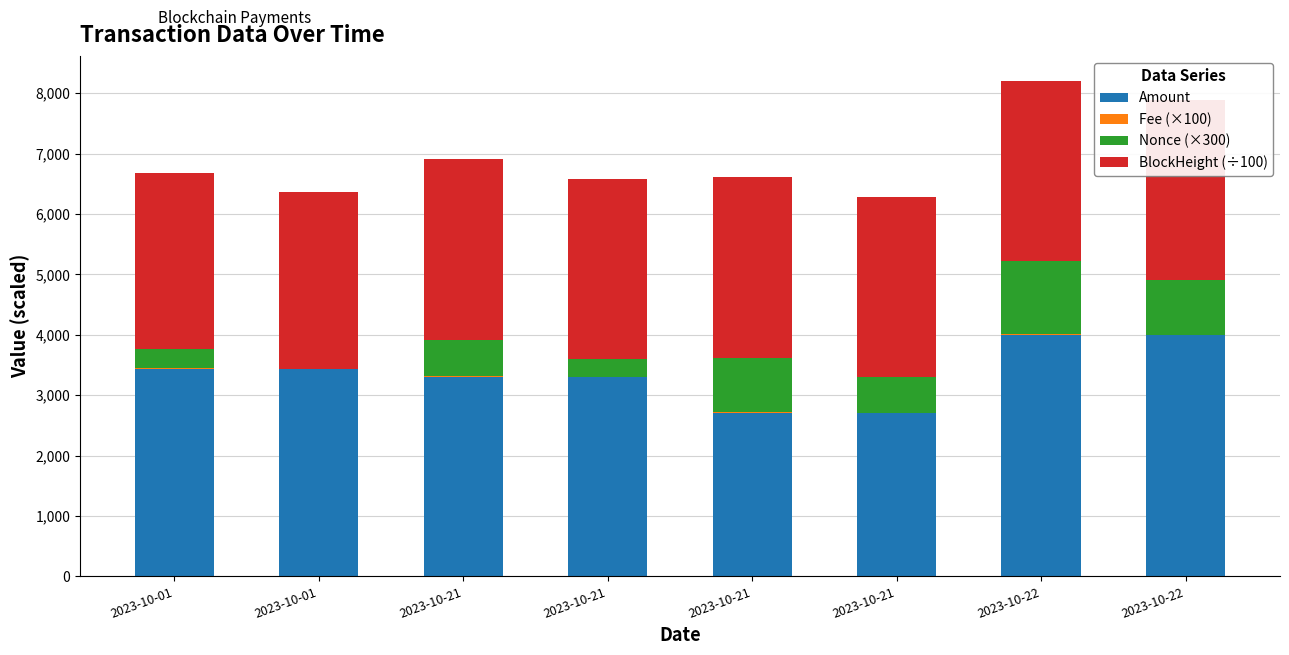

At which label is Nonce (×300) closest to 600?

2023-10-21